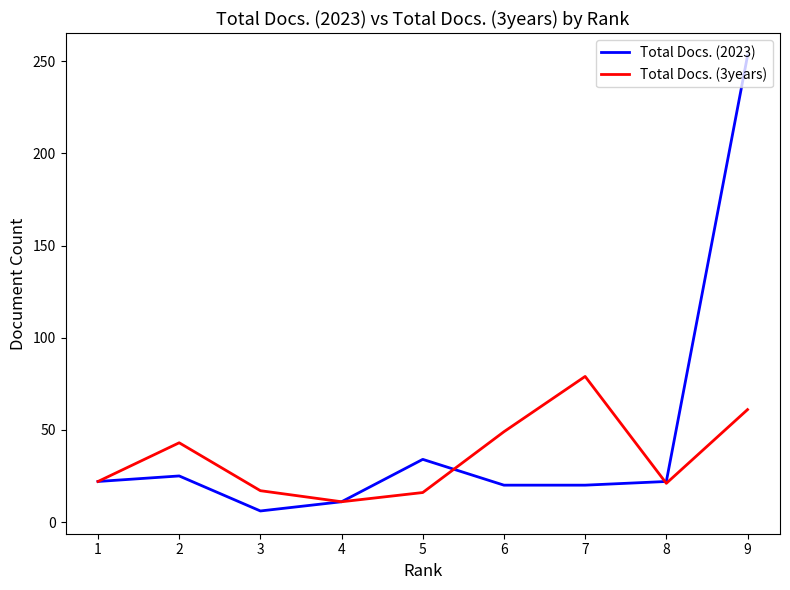

At which category does the chart reach its peak across all series?

9